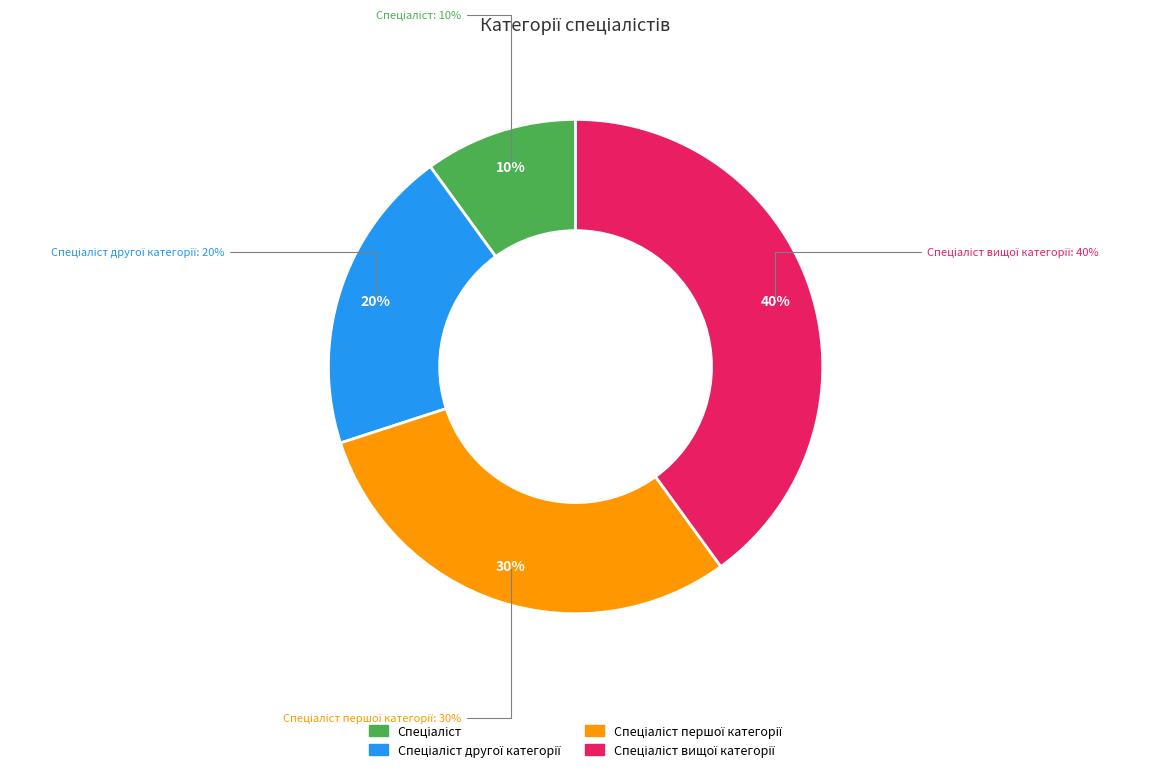

Is the sum of Спеціаліст першої категорії and Спеціаліст другої категорії greater than half?

No